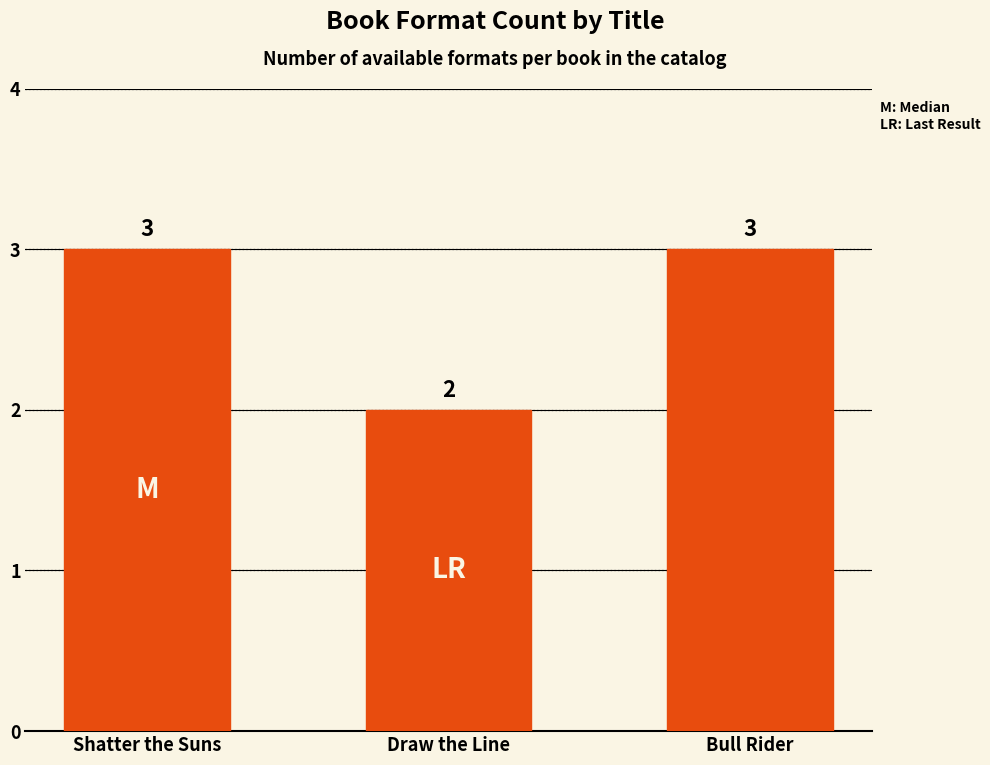

What is the sum of all values?

8